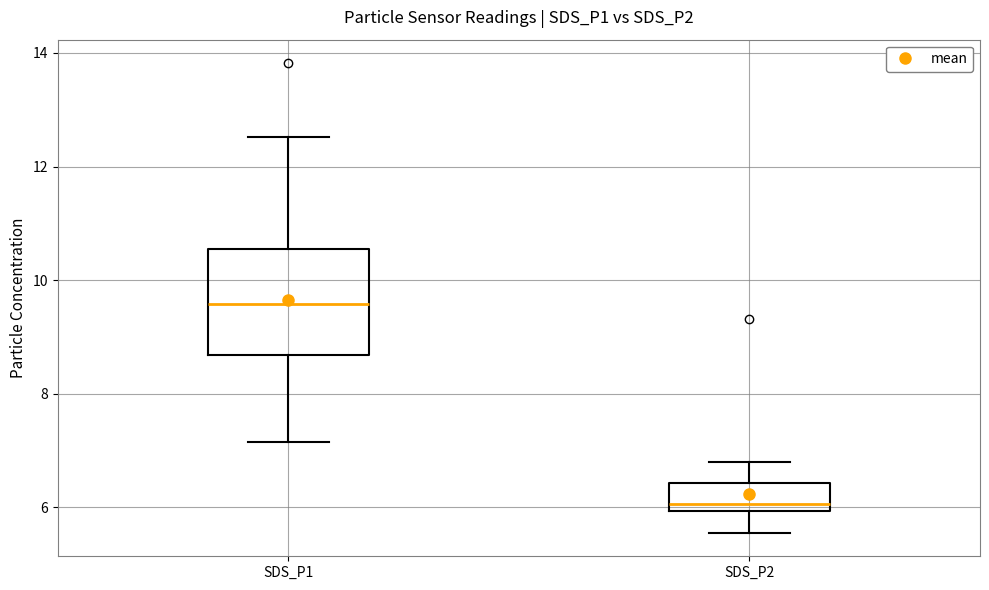

Reading left to right, read every box against the y-axis: the position of its median line, the range the box covers, and the ends of its whiskers. The values are not printed on the chart, so give them approximately, as read against the axis.

SDS_P1: median 9.6, box 8.6 to 10.6, whiskers 7.2 to 12.6
SDS_P2: median 6.0 (just above the box's lower edge), box 6.0 to 6.4, whiskers 5.6 to 6.8